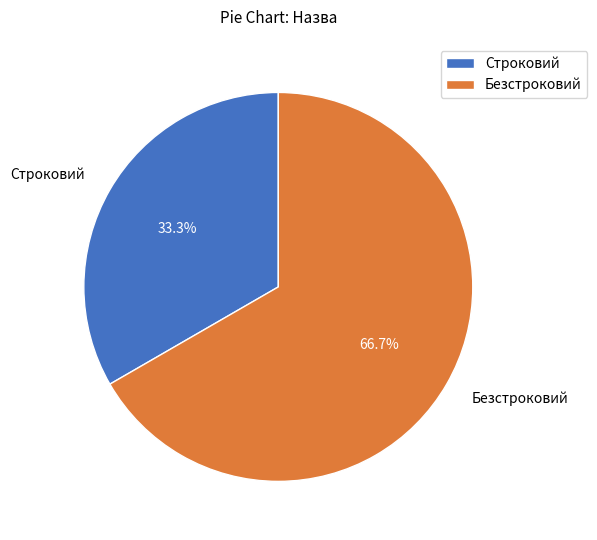

Which slice represents more than half of the pie?

Безстроковий